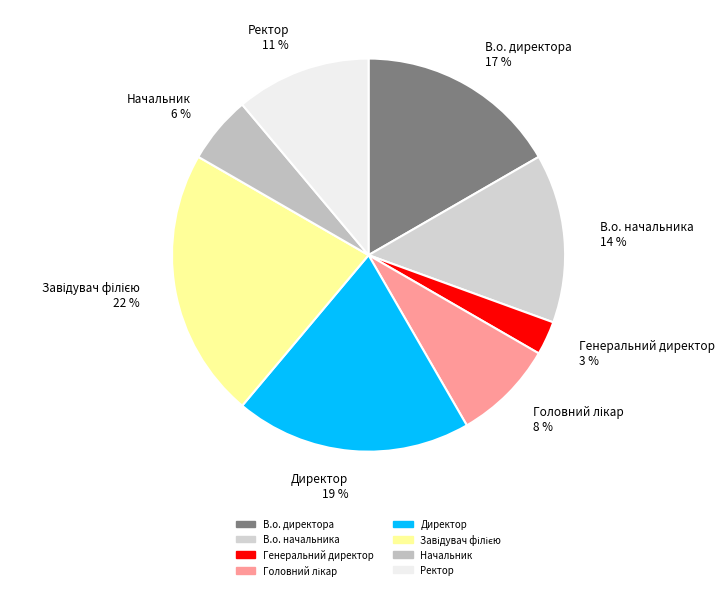

Do В.о. начальника 14 % and Ректор 11 % together represent more than half of the pie?

No